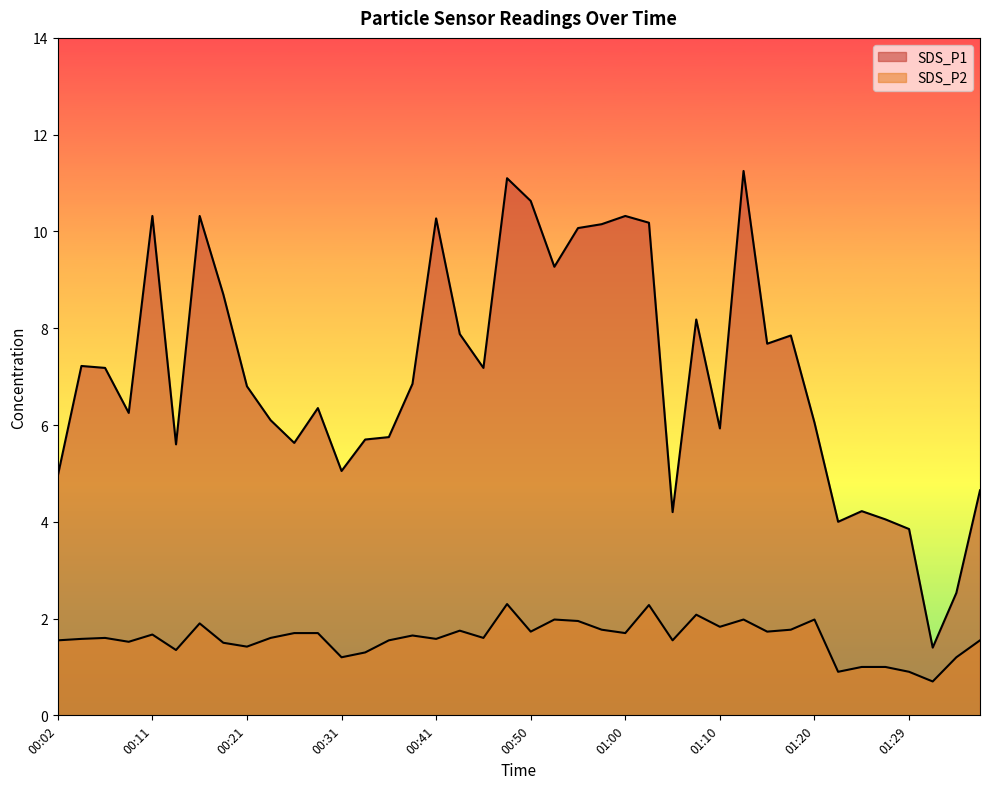

List the labels in order of SDS_P1 value, largest first.

01:12, 00:48, 00:50, 00:11, 00:16, 01:00, 00:41, 01:03, 00:58, 00:55, 00:53, 00:19, 01:07, 00:43, 01:17, 01:15, 00:04, 00:07, 00:46, 00:38, 00:21, 00:28, 00:09, 00:24, 01:20, 01:10, 00:36, 00:33, 00:26, 00:14, 00:31, 00:02, 01:37, 01:25, 01:05, 01:27, 01:22, 01:29, 01:34, 01:32